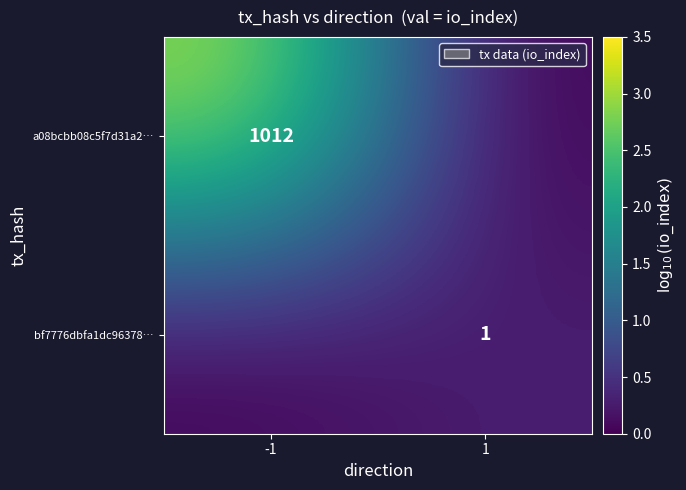

Is the value of bf7776dbfa1dc96378… at 1 greater than the value of a08bcbb08c5f7d31a2… at -1?

No